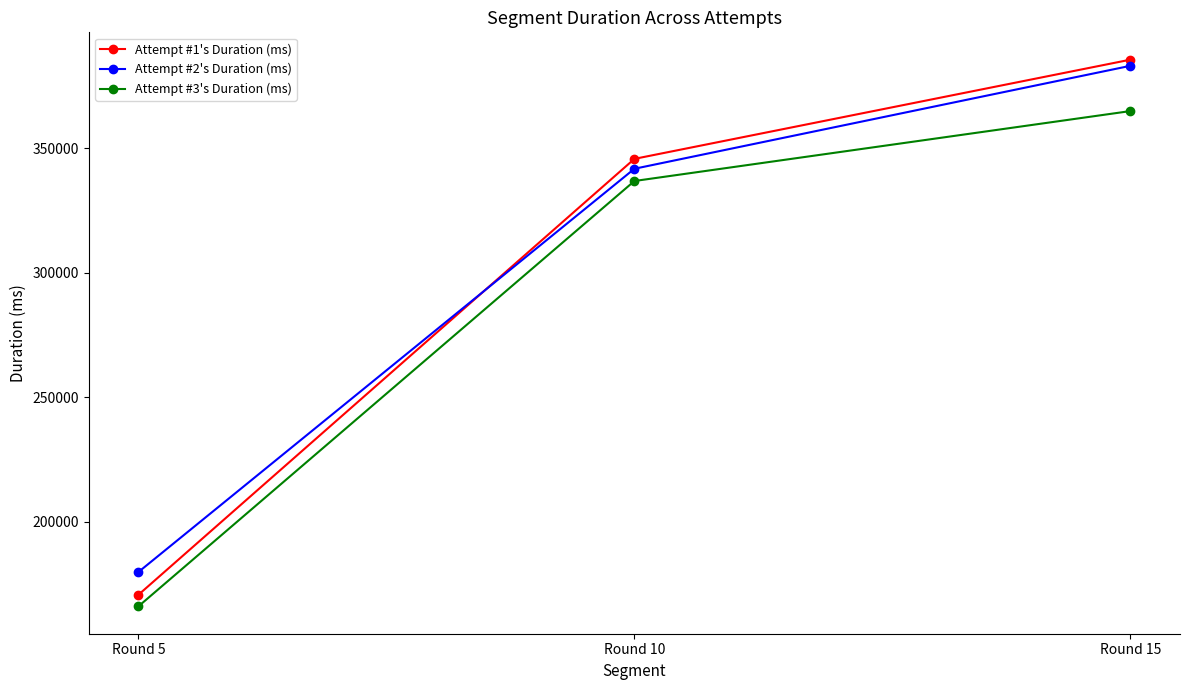

Reading left to right, what are all the values shown in this chart?

Attempt #1's Duration (ms): 170565	345652	385496
Attempt #2's Duration (ms): 179713	341683	383030
Attempt #3's Duration (ms): 165925	336765	364851